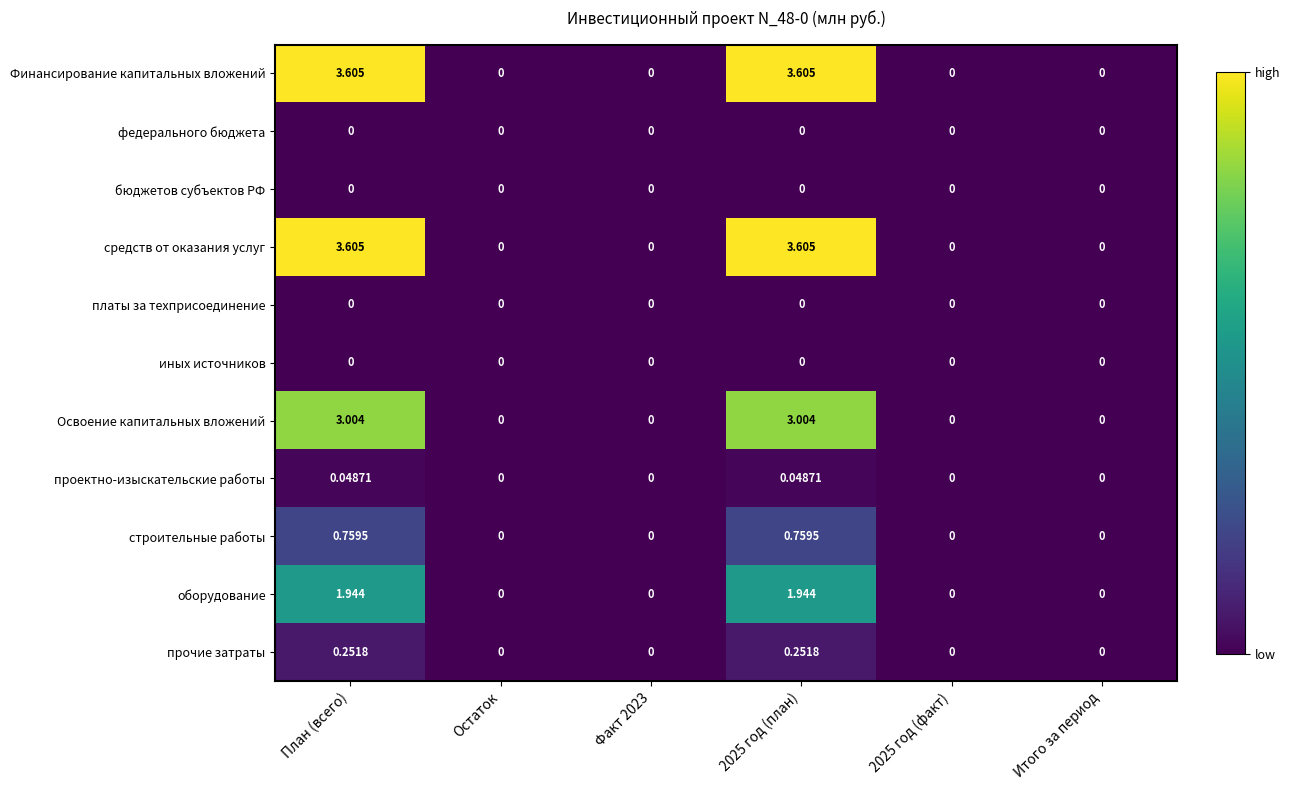

How many values in средств от оказания услуг are above zero?

2